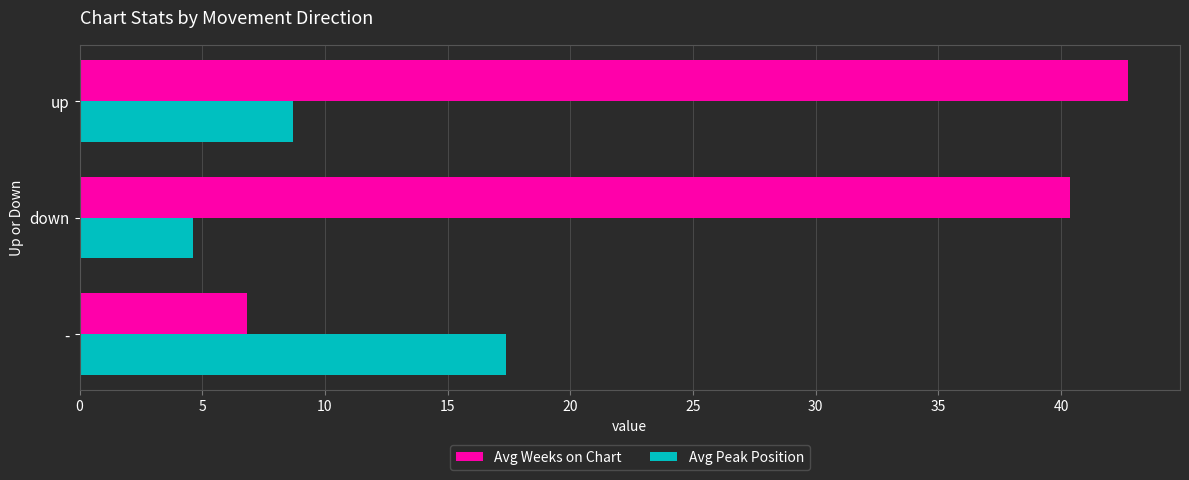

List the series in order of their peak value, lowest first.

Avg Peak Position, Avg Weeks on Chart